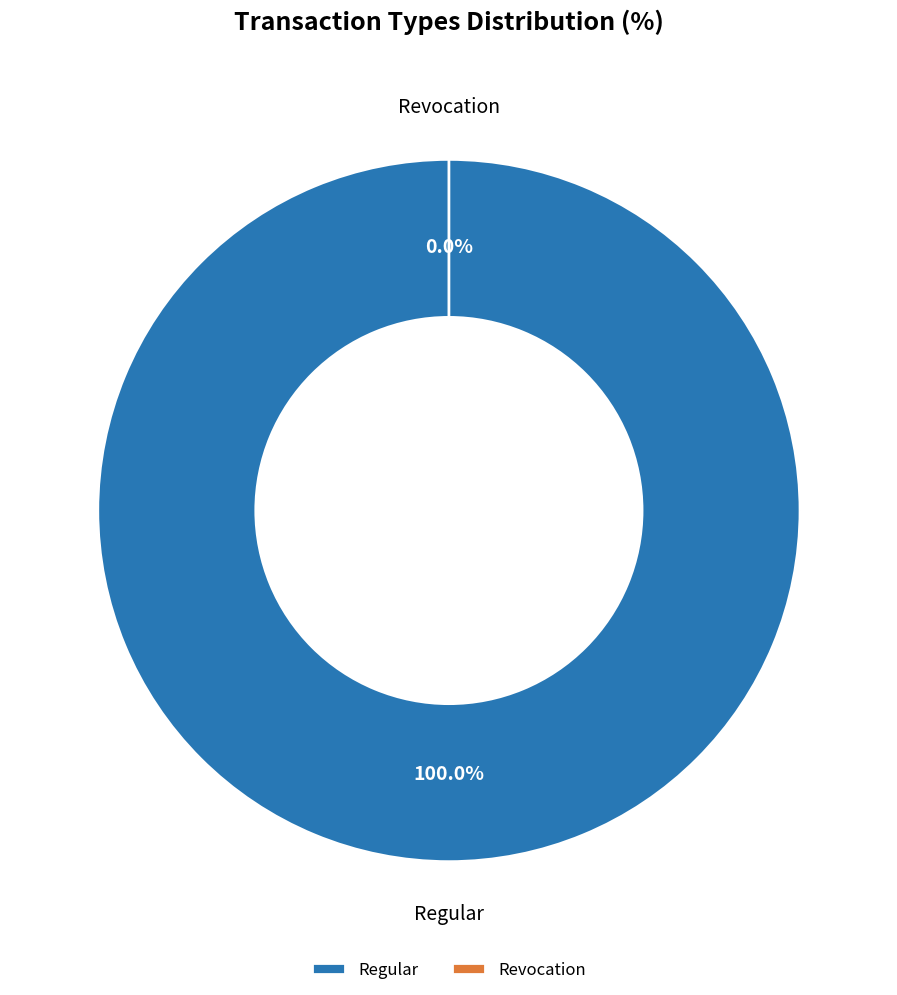

To the nearest percent, what portion does Regular represent?

100%